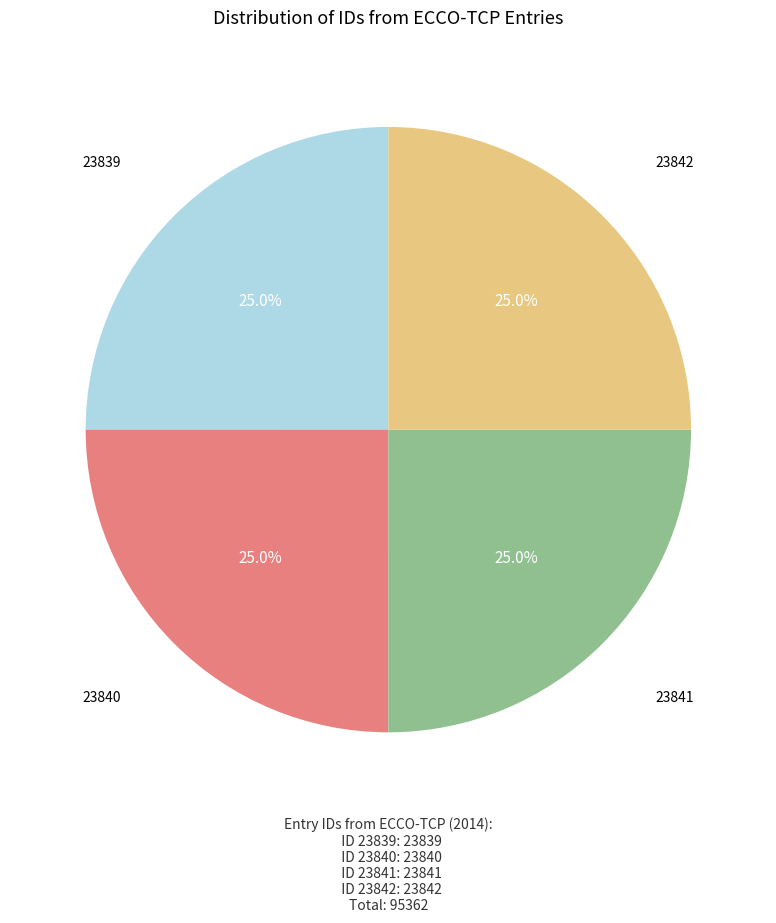

Is there any slice that represents more than half of the pie?

No